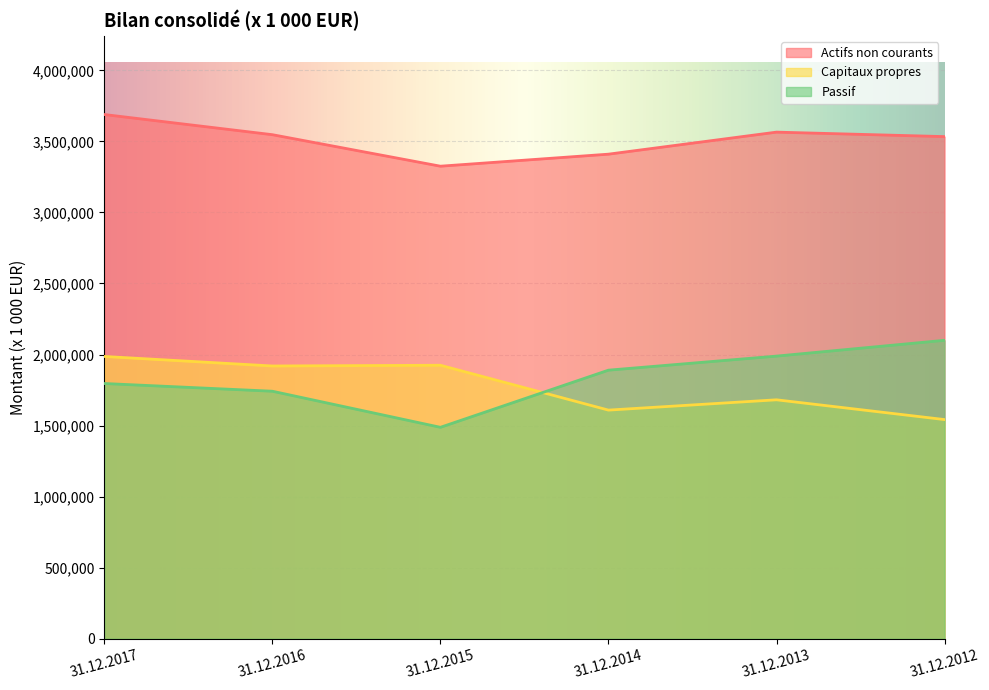

What is the difference between the Capitaux propres values at 31.12.2016 and 31.12.2012?

377167